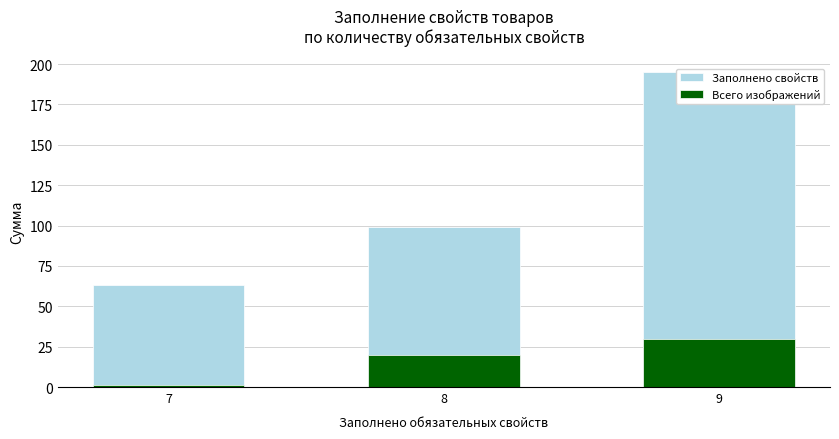

Is it true that Всего изображений equals 20 at 9?

False